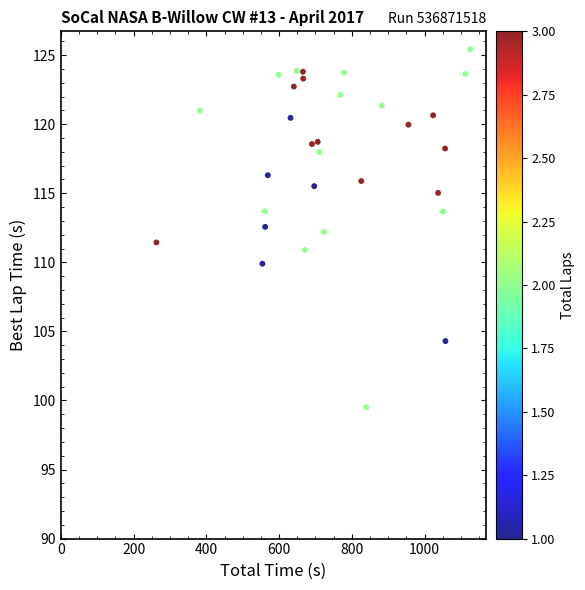

What is the range of Y values (max minus min)?

25.9